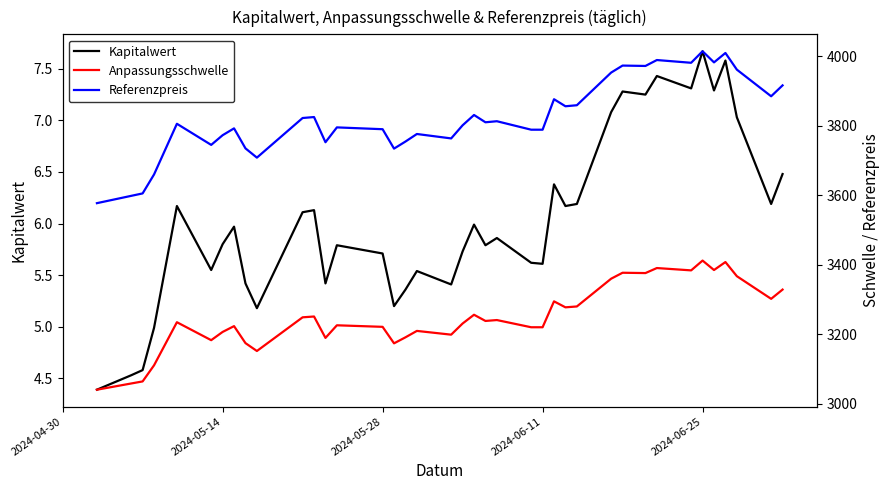

How many data points in Kapitalwert are above 5?

35